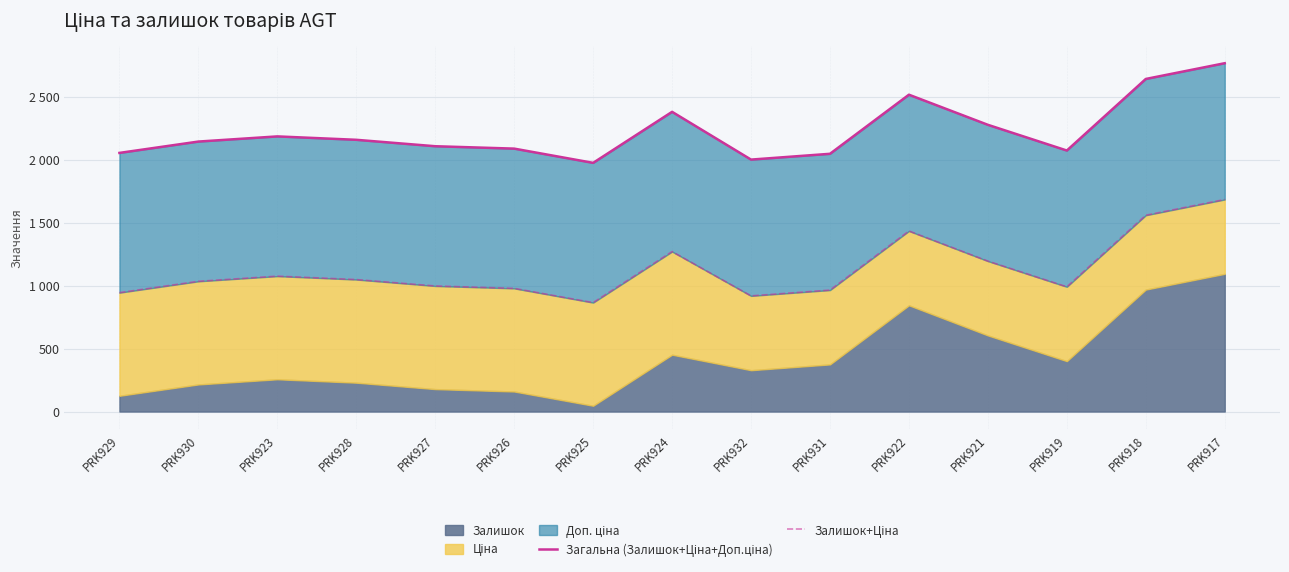

Reading left to right, list all the values displayed in this chart.

Загальна (Залишок+Ціна+Доп.ціна): PRK929=2052.7	PRK930=2142.7	PRK923=2183.7	PRK928=2156.7	PRK927=2105.7	PRK926=2086.7	PRK925=1973.7	PRK924=2378.7	PRK932=1999.6	PRK931=2045.6	PRK922=2514.6	PRK921=2275.6	PRK919=2071.6	PRK918=2639.6	PRK917=2764.6
Залишок+Ціна: PRK929=943.5	PRK930=1033.5	PRK923=1074.5	PRK928=1047.5	PRK927=996.5	PRK926=977.5	PRK925=864.5	PRK924=1269.5	PRK932=917.9	PRK931=963.9	PRK922=1432.9	PRK921=1193.9	PRK919=989.9	PRK918=1557.9	PRK917=1682.9